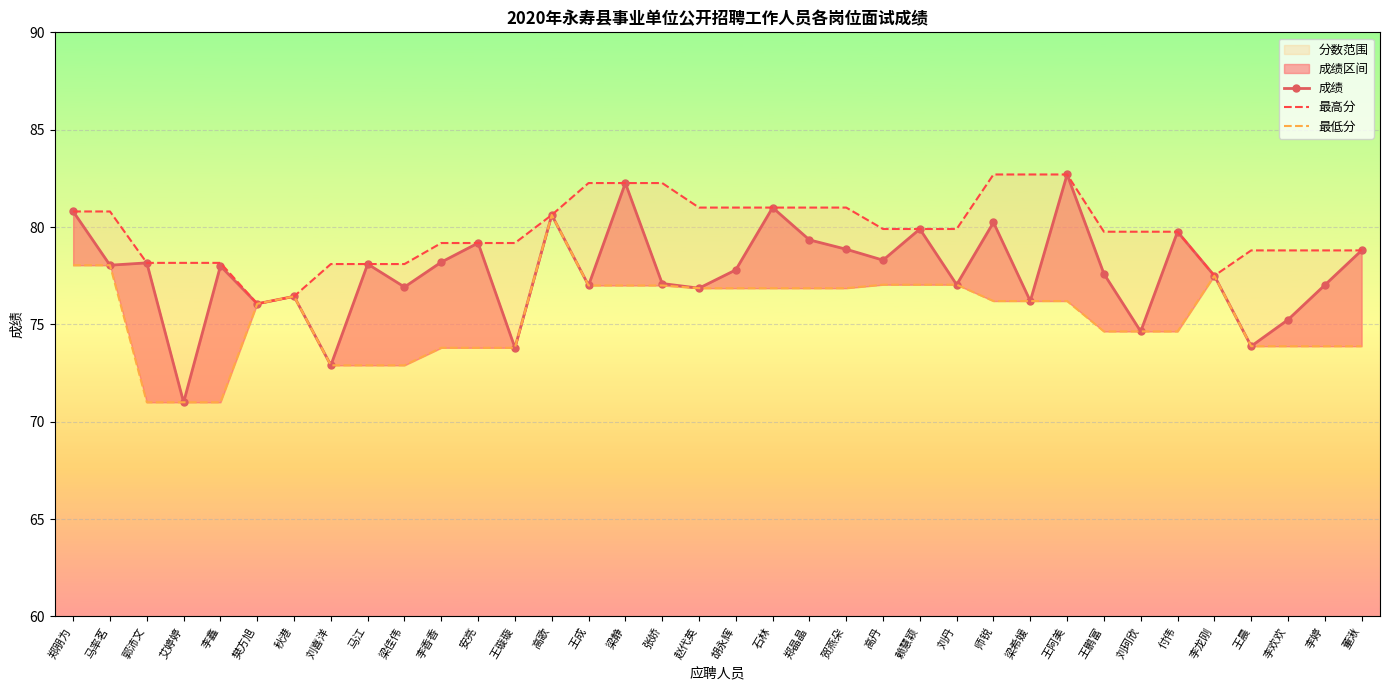

Reading left to right, extract all data points from this chart.

成绩: 郑朋为=80.8	马率茗=78.0	郭沛文=78.2	艾婷婷=71.0	李鑫=78.0	樊方旭=76.1	秋港=76.4	刘喜洋=72.9	马江=78.1	梁佳伟=76.9	李香香=78.2	安亮=79.2	王璇璇=73.8	高歌=80.6	王成=77.0	梁静=82.3	张娇=77.1	赵代英=76.9	胡永辉=77.8	石林=81.0	郑晶晶=79.3	贺燕朵=78.9	高丹=78.3	赖慧颖=79.9	刘丹=77.0	师锐=80.2	梁希媛=76.2	王阿美=82.7	王鹏富=77.6	刘珂欣=74.6	付伟=79.8	李龙刚=77.5	王晨=73.9	李欢欢=75.2	李婷=77.0	董湫=78.8
最高分: 郑朋为=80.8	马率茗=80.8	郭沛文=78.2	艾婷婷=78.2	李鑫=78.2	樊方旭=76.1	秋港=76.4	刘喜洋=78.1	马江=78.1	梁佳伟=78.1	李香香=79.2	安亮=79.2	王璇璇=79.2	高歌=80.6	王成=82.3	梁静=82.3	张娇=82.3	赵代英=81.0	胡永辉=81.0	石林=81.0	郑晶晶=81.0	贺燕朵=81.0	高丹=79.9	赖慧颖=79.9	刘丹=79.9	师锐=82.7	梁希媛=82.7	王阿美=82.7	王鹏富=79.8	刘珂欣=79.8	付伟=79.8	李龙刚=77.5	王晨=78.8	李欢欢=78.8	李婷=78.8	董湫=78.8
最低分: 郑朋为=78.0	马率茗=78.0	郭沛文=71.0	艾婷婷=71.0	李鑫=71.0	樊方旭=76.1	秋港=76.4	刘喜洋=72.9	马江=72.9	梁佳伟=72.9	李香香=73.8	安亮=73.8	王璇璇=73.8	高歌=80.6	王成=77.0	梁静=77.0	张娇=77.0	赵代英=76.9	胡永辉=76.9	石林=76.9	郑晶晶=76.9	贺燕朵=76.9	高丹=77.0	赖慧颖=77.0	刘丹=77.0	师锐=76.2	梁希媛=76.2	王阿美=76.2	王鹏富=74.6	刘珂欣=74.6	付伟=74.6	李龙刚=77.5	王晨=73.9	李欢欢=73.9	李婷=73.9	董湫=73.9